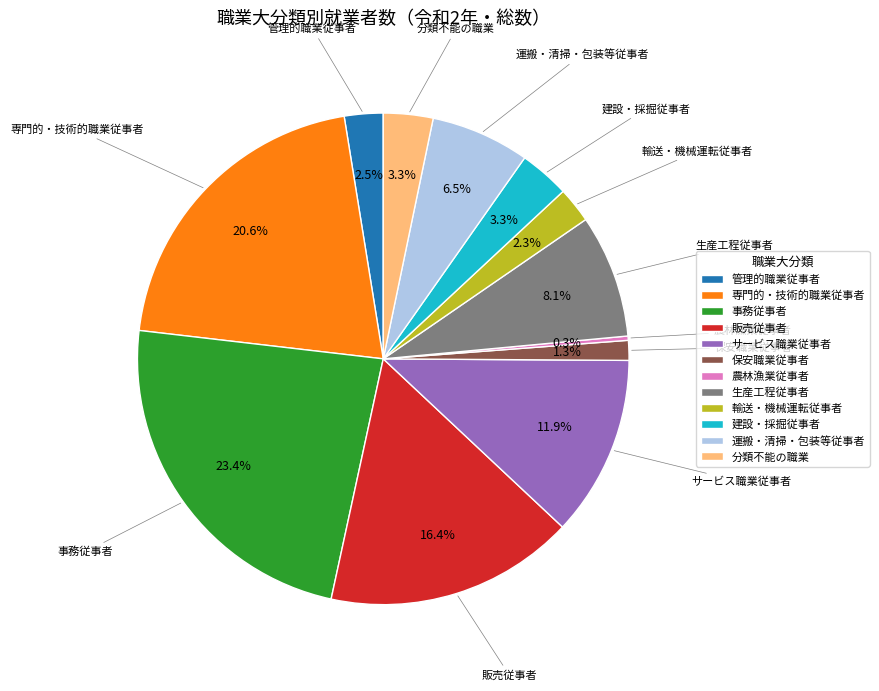

To the nearest percent, what percentage of the pie is 保安職業従事者?

1%